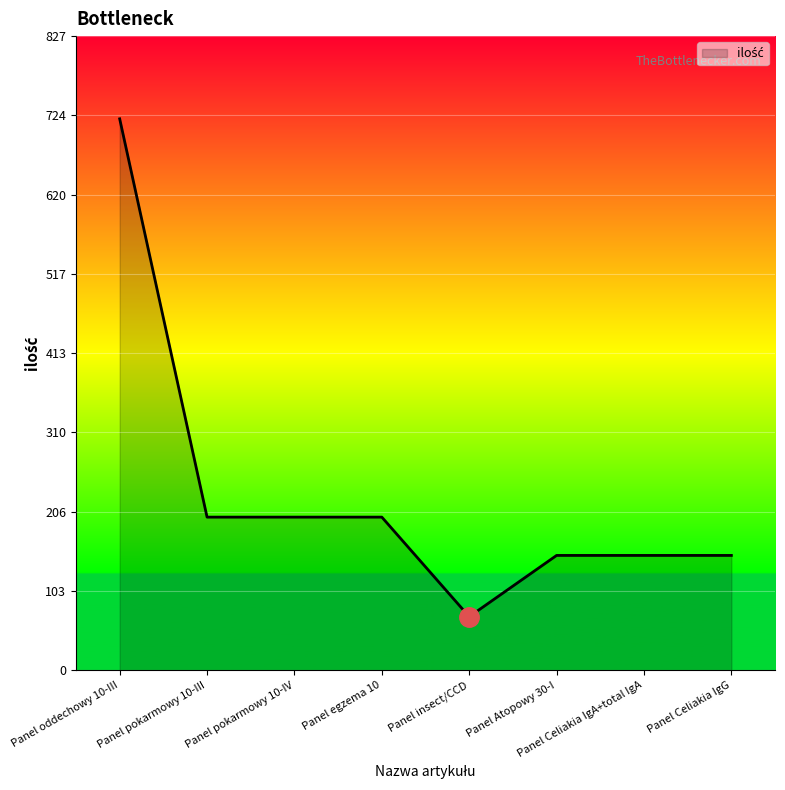

At which category does the chart reach its minimum across all series?

Panel insect/CCD